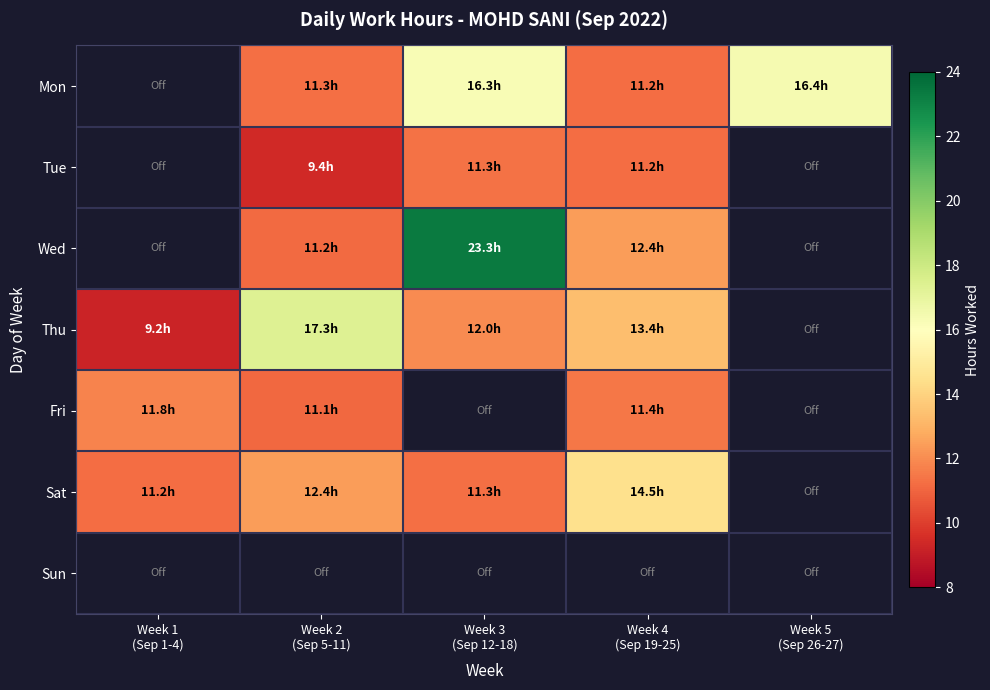

Between Week 4
(Sep 19-25) and Week 3
(Sep 12-18), which is larger?

Week 3
(Sep 12-18)